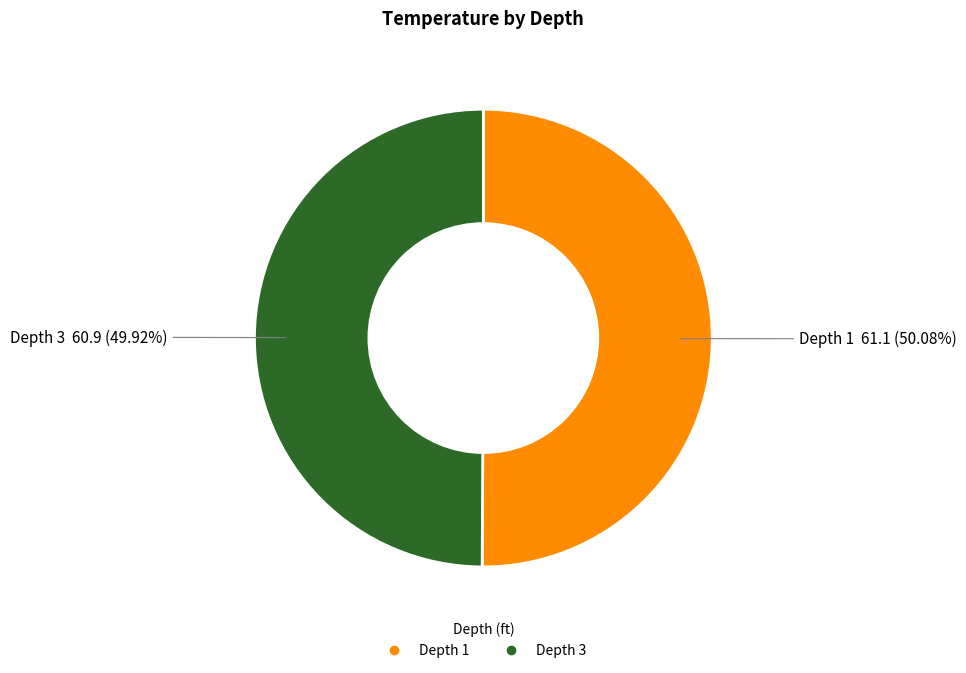

How many segments does this pie chart have?

2